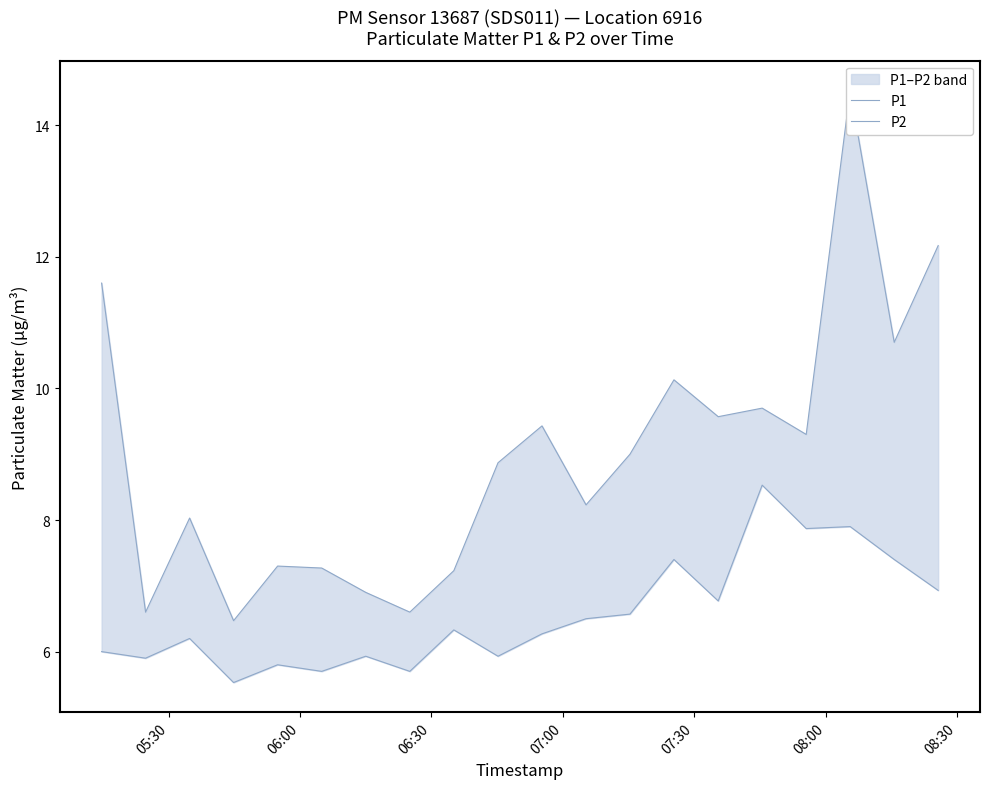

How many data points in P1 are above 9?

9